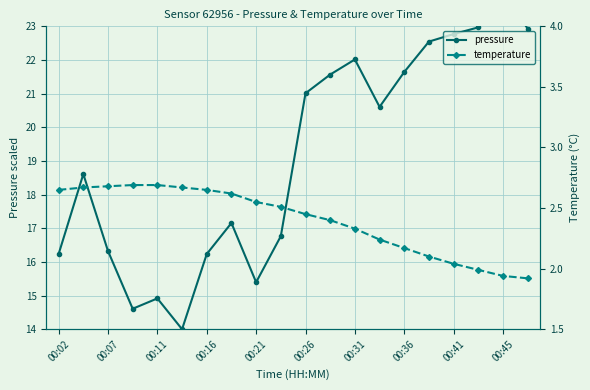

Rank the series by their maximum value, from highest to lowest.

pressure, temperature